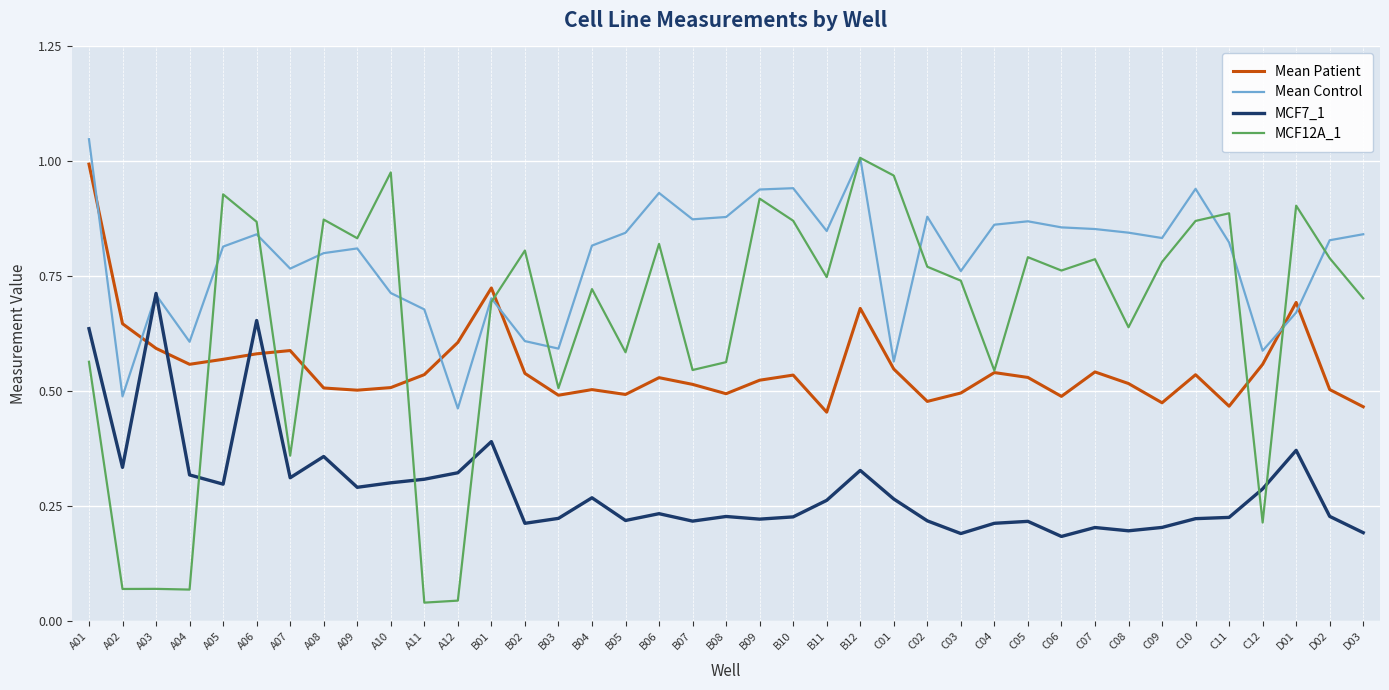

What position from the left is B11?

23